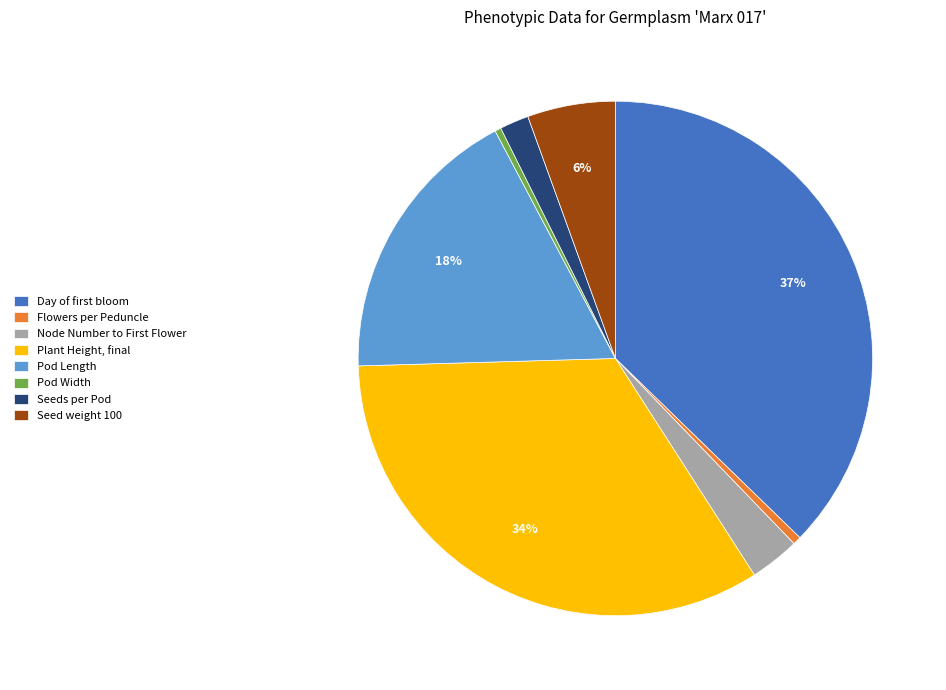

Which slice is the largest?

Day of first bloom